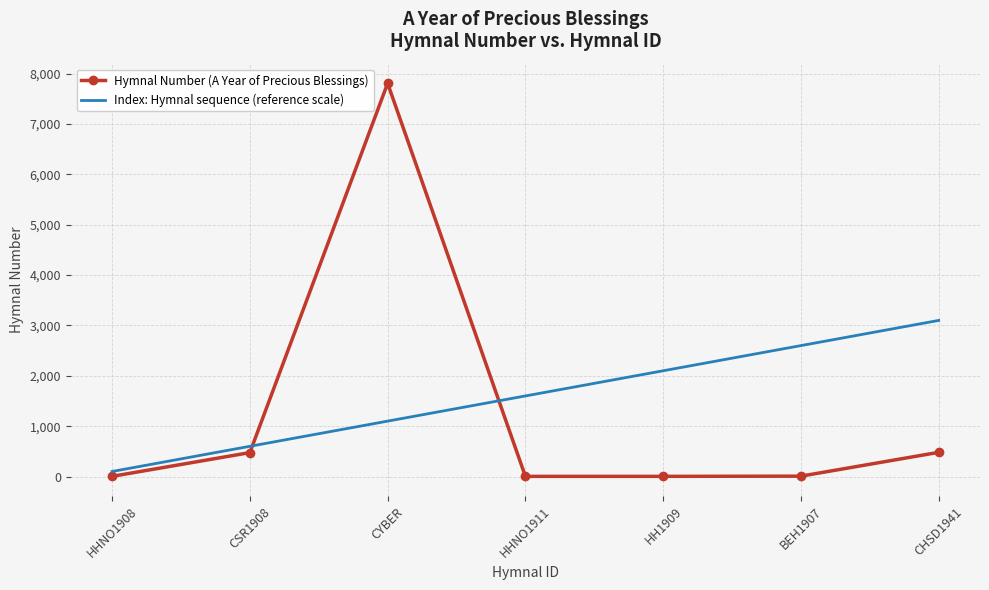

What is the difference between the highest and lowest values at HH1909?

2097